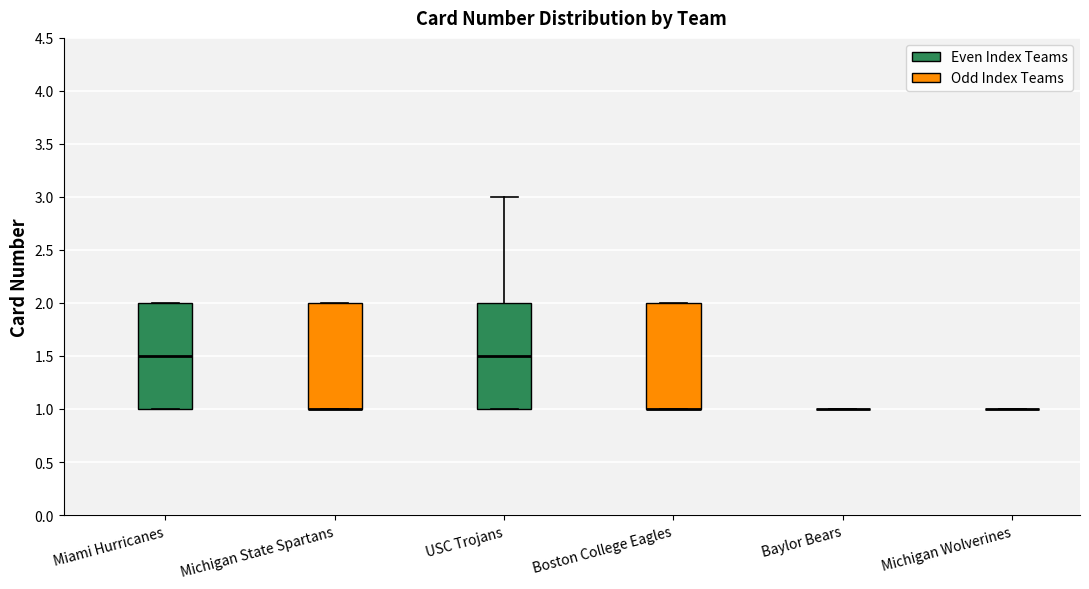

Reading left to right, read every box against the y-axis: the position of its median line, the range the box covers, and the ends of its whiskers. The values are not printed on the chart, so give them approximately, as read against the axis.

Miami Hurricanes: median 1.5, box 1.0 to 2.0, whiskers 1.0 to 2.0
Michigan State Spartans: median 1.0 (drawn on the box's lower edge), box 1.0 to 2.0, whiskers 1.0 to 2.0
USC Trojans: median 1.5, box 1.0 to 2.0, whiskers 1.0 to 3.0
Boston College Eagles: median 1.0 (drawn on the box's lower edge), box 1.0 to 2.0, whiskers 1.0 to 2.0
Baylor Bears: box collapsed to a line at 1.0, whiskers 1.0 to 1.0
Michigan Wolverines: box collapsed to a line at 1.0, whiskers 1.0 to 1.0